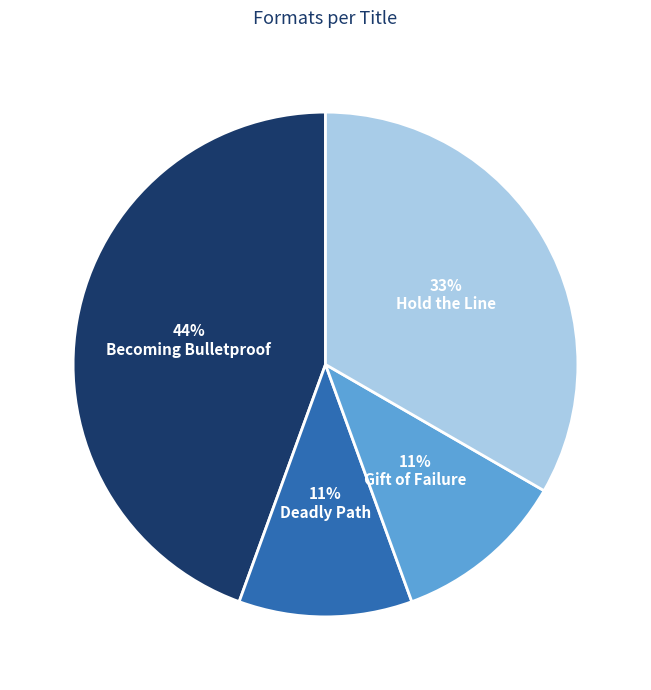

To the nearest percent, what is the difference between the Becoming Bulletproof and Deadly Path slice percentages?

33%